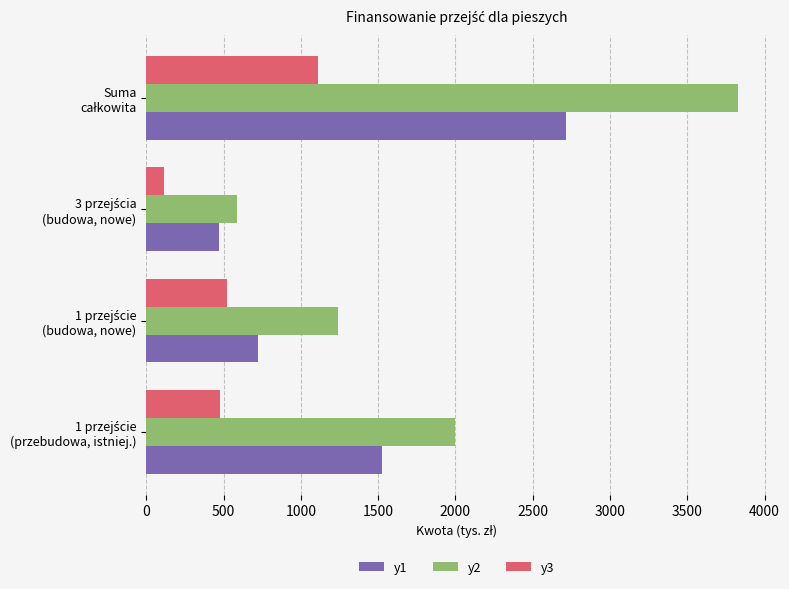

Rank the series by their maximum value, from highest to lowest.

y2, y1, y3